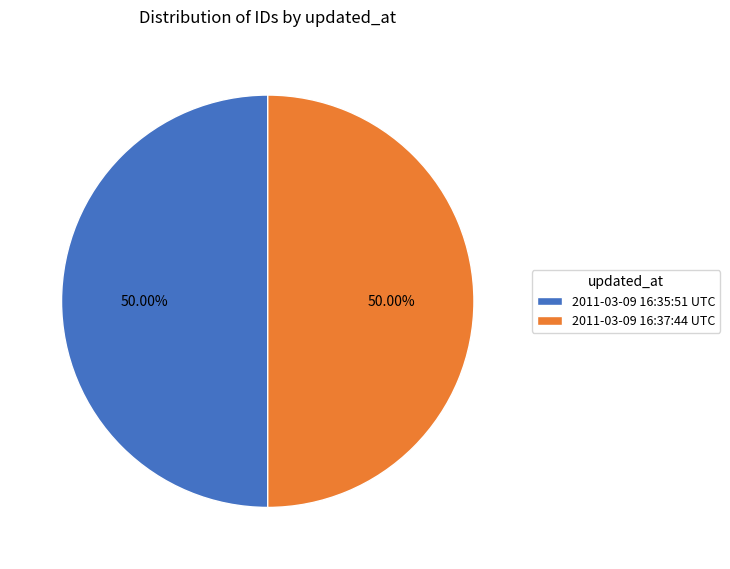

True or false: 2011-03-09 16:37:44 UTC accounts for 50% of the total.

True